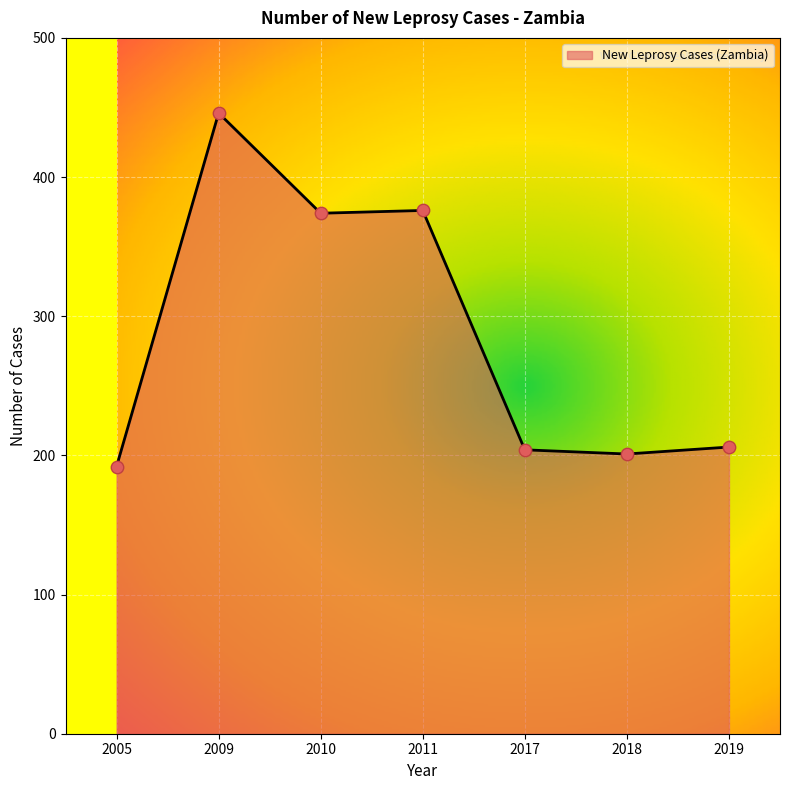

What is the change in value from 2009 to 2019?

-240